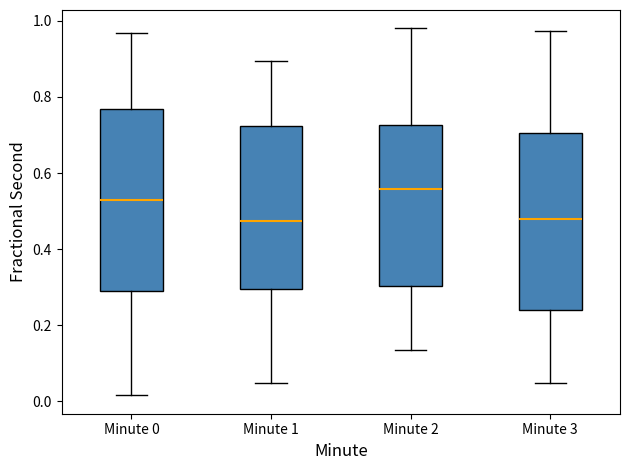

Reading left to right, read every box against the y-axis: the position of its median line, the range the box covers, and the ends of its whiskers. The values are not printed on the chart, so give them approximately, as read against the axis.

Minute 0: median 0.52, box 0.28 to 0.76, whiskers 0.02 to 0.96
Minute 1: median 0.48, box 0.30 to 0.72, whiskers 0.04 to 0.90
Minute 2: median 0.56, box 0.30 to 0.72, whiskers 0.14 to 0.98
Minute 3: median 0.48, box 0.24 to 0.70, whiskers 0.04 to 0.98